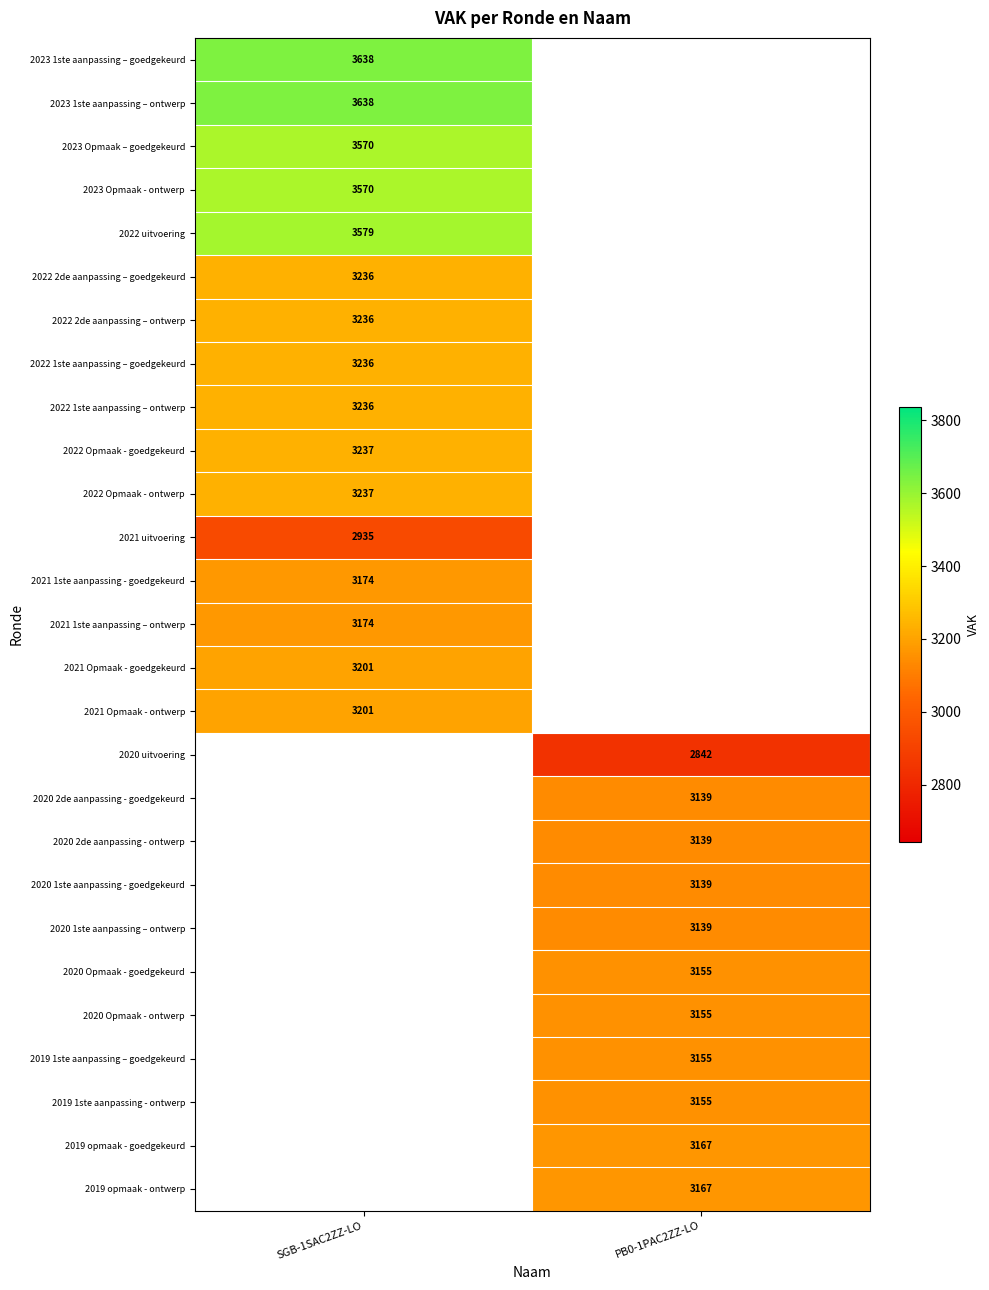

The 2020 Opmaak - ontwerp series shows 3155 at PB0-1PAC2ZZ-LO. True or false?

True